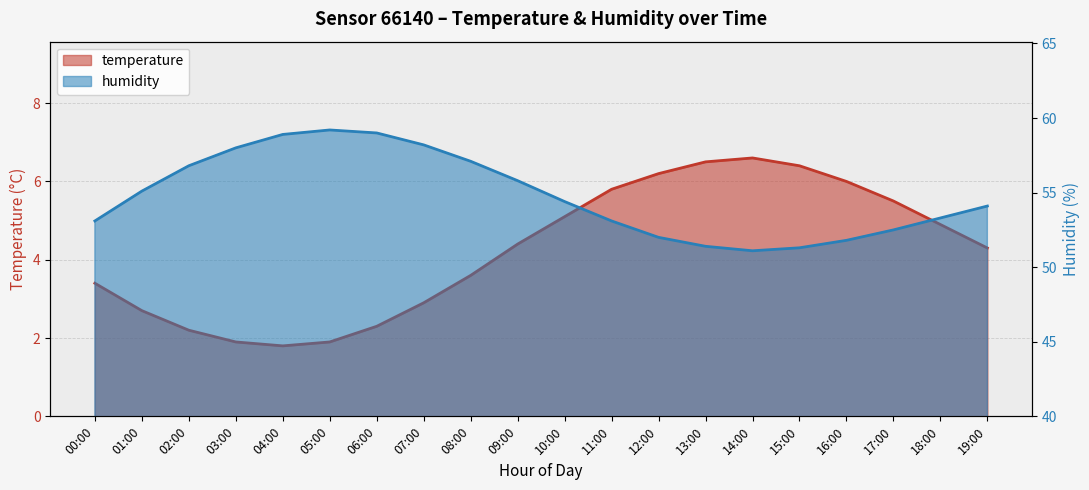

At which category does the chart reach its minimum across all series?

04:00